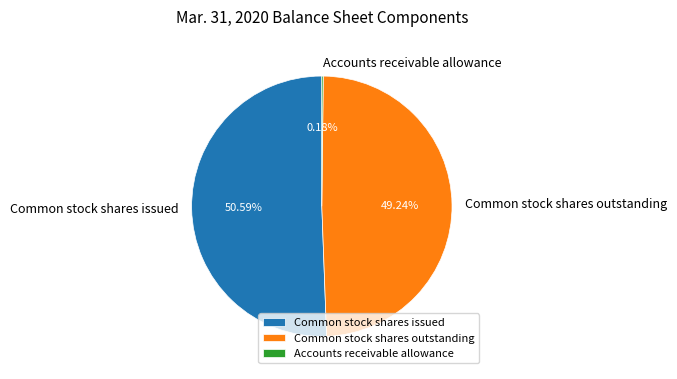

Between Common stock shares issued and Common stock shares outstanding, which is larger?

Common stock shares issued